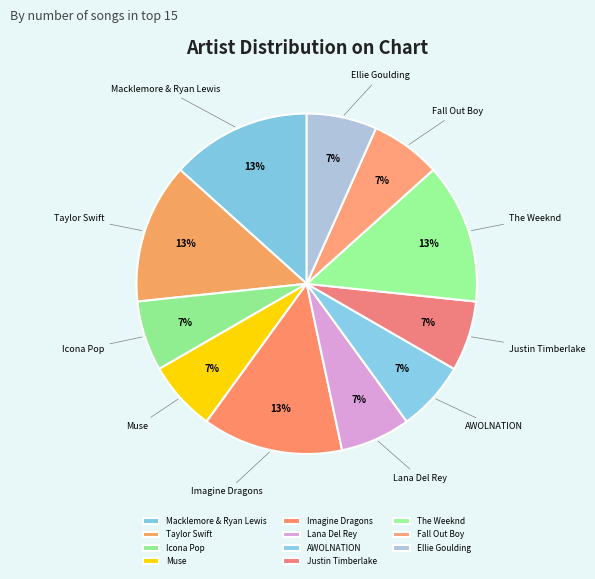

Count the number of slices in the pie.

11